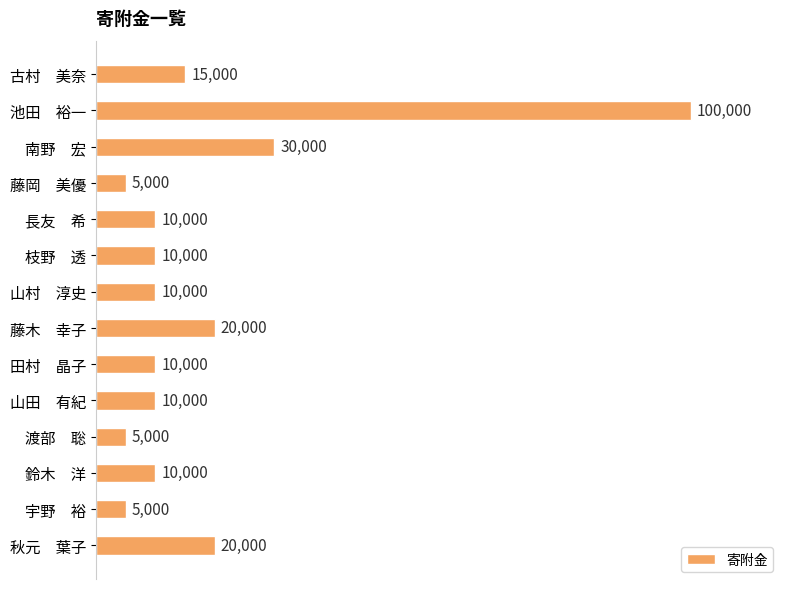

What is the change in value from 宇野　裕 to 秋元　葉子?

+15000